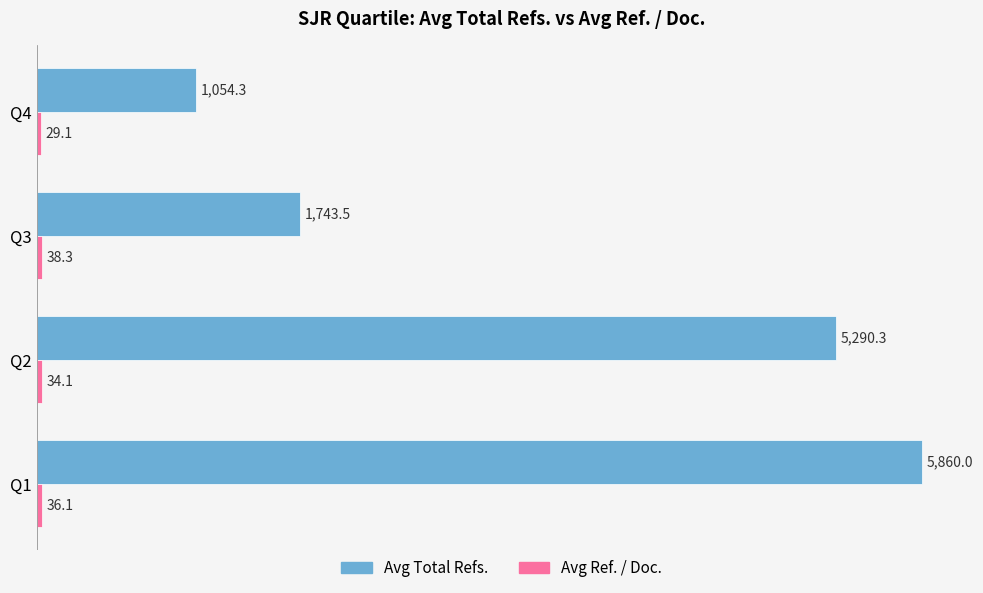

Which label corresponds to the largest value in the chart?

Q1